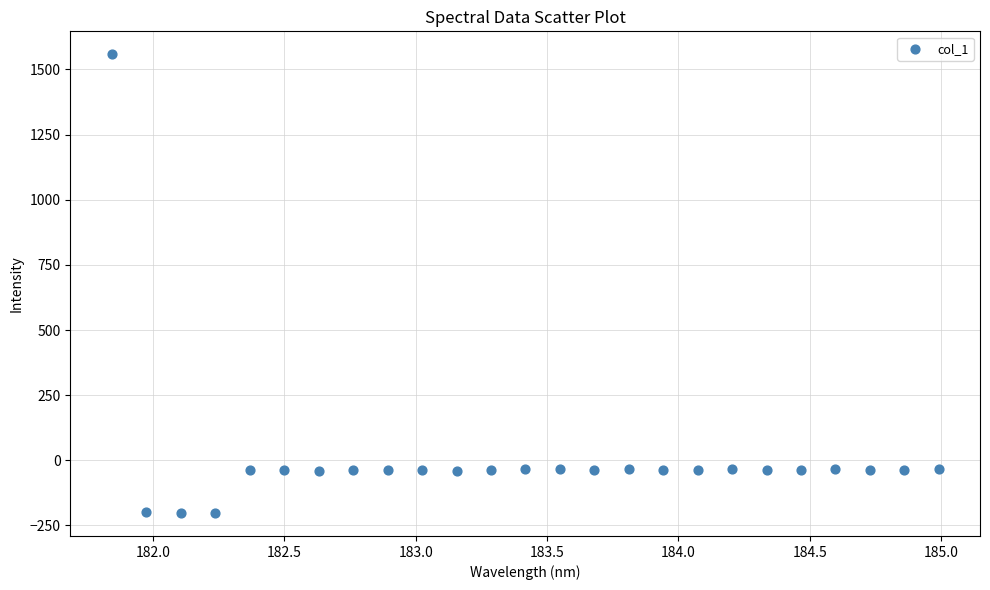

What is the range of X values (max minus min)?

3.1